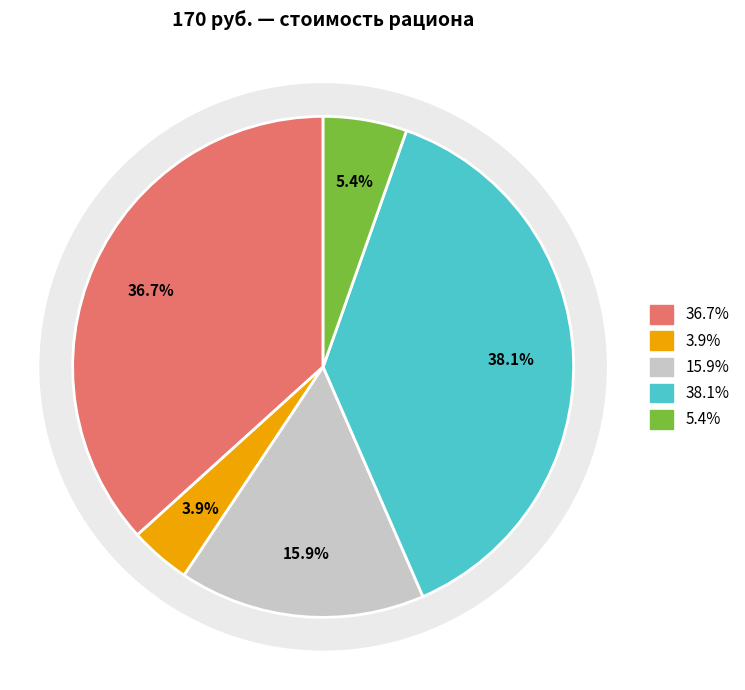

Is Гуляш (Обед) the majority of the pie?

No